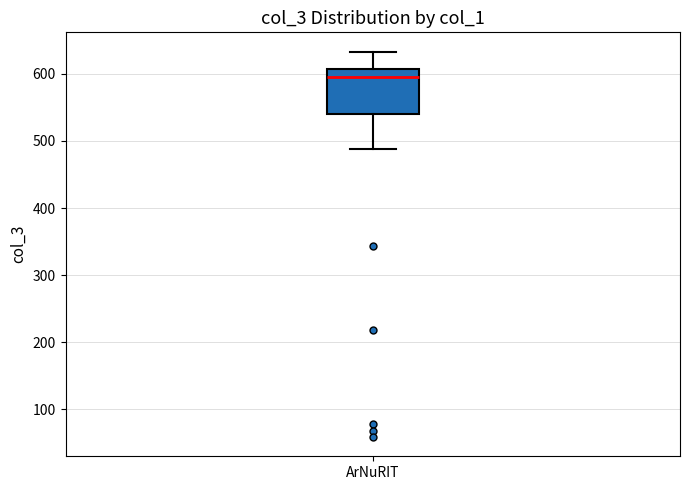

Transcribe this box plot: give where the median line is, the range the box spans, and where the two whiskers end, as read against the y-axis. The values are not printed on the chart, so give them approximately, as read against the axis.

median 590, box 540 to 610, whiskers 490 to 630